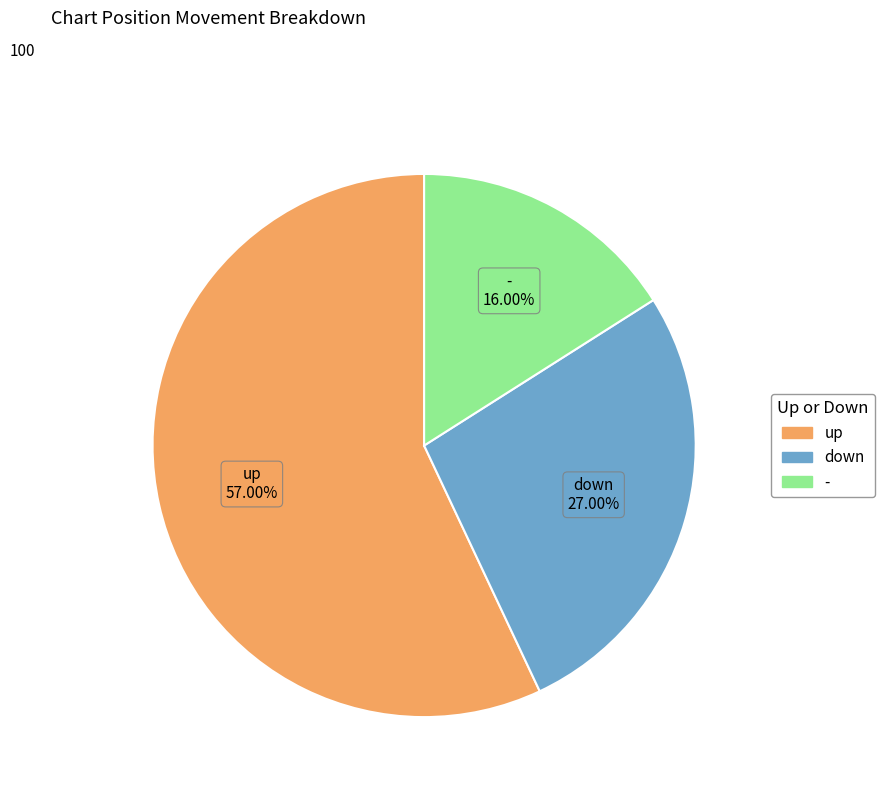

What is the largest slice in the pie chart?

up